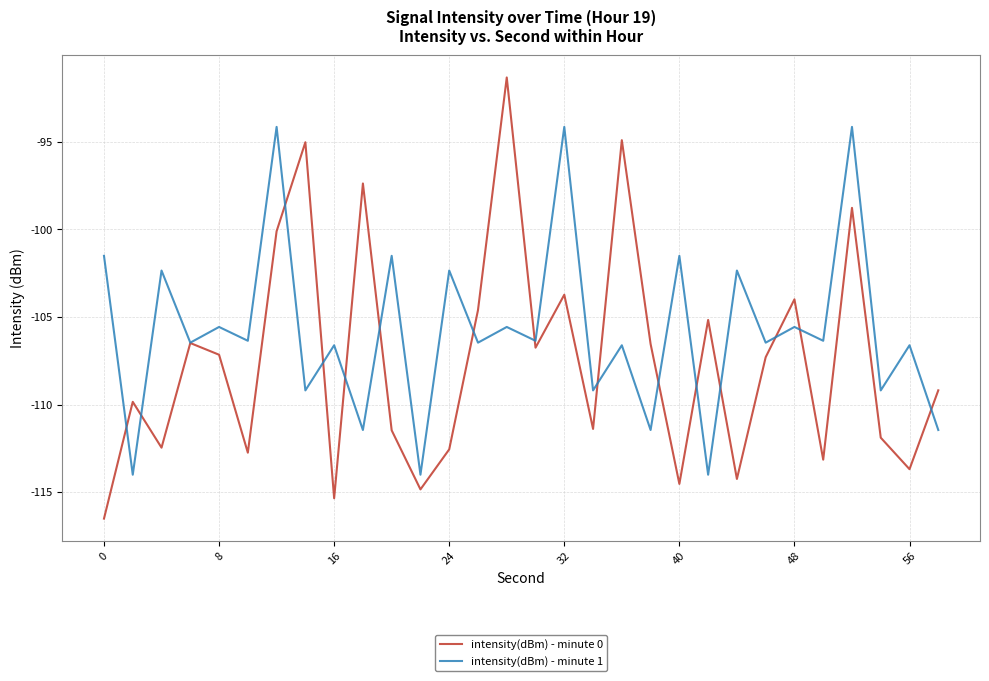

What is the difference between the maximum and minimum values in the intensity(dBm) - minute 1 series?

19.9